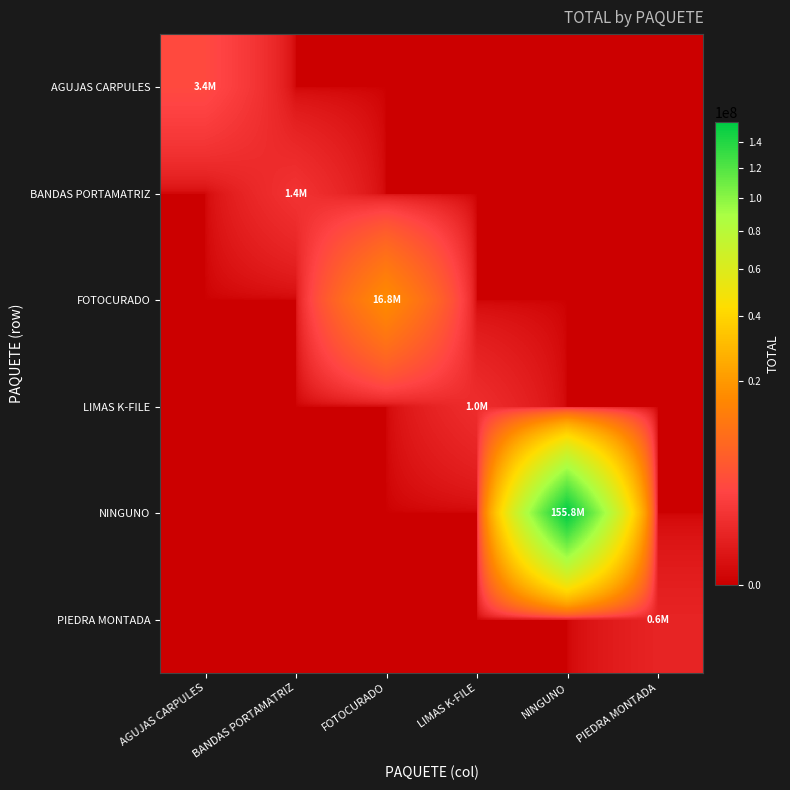

Which category has the highest value across all series?

NINGUNO